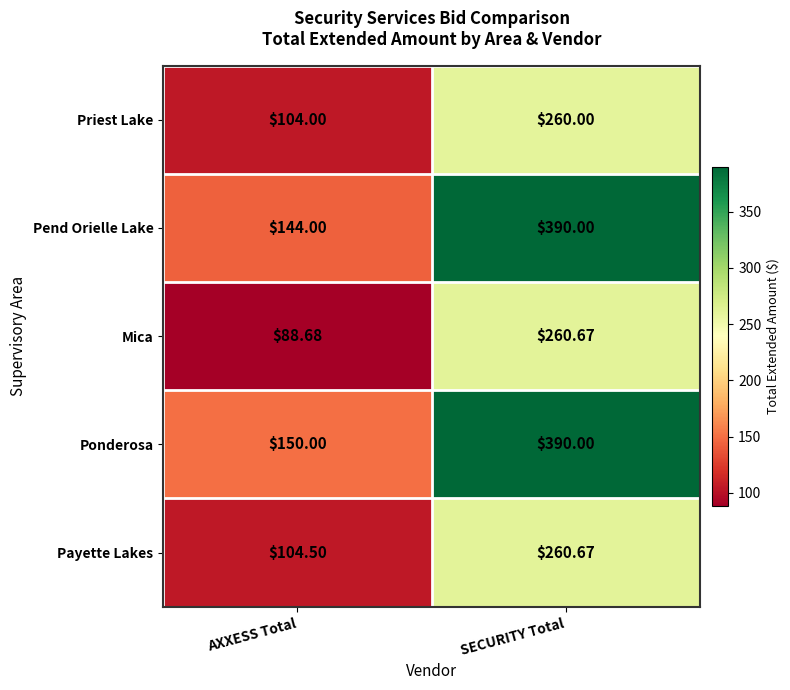

At which category is the sum across all series the highest?

SECURITY Total